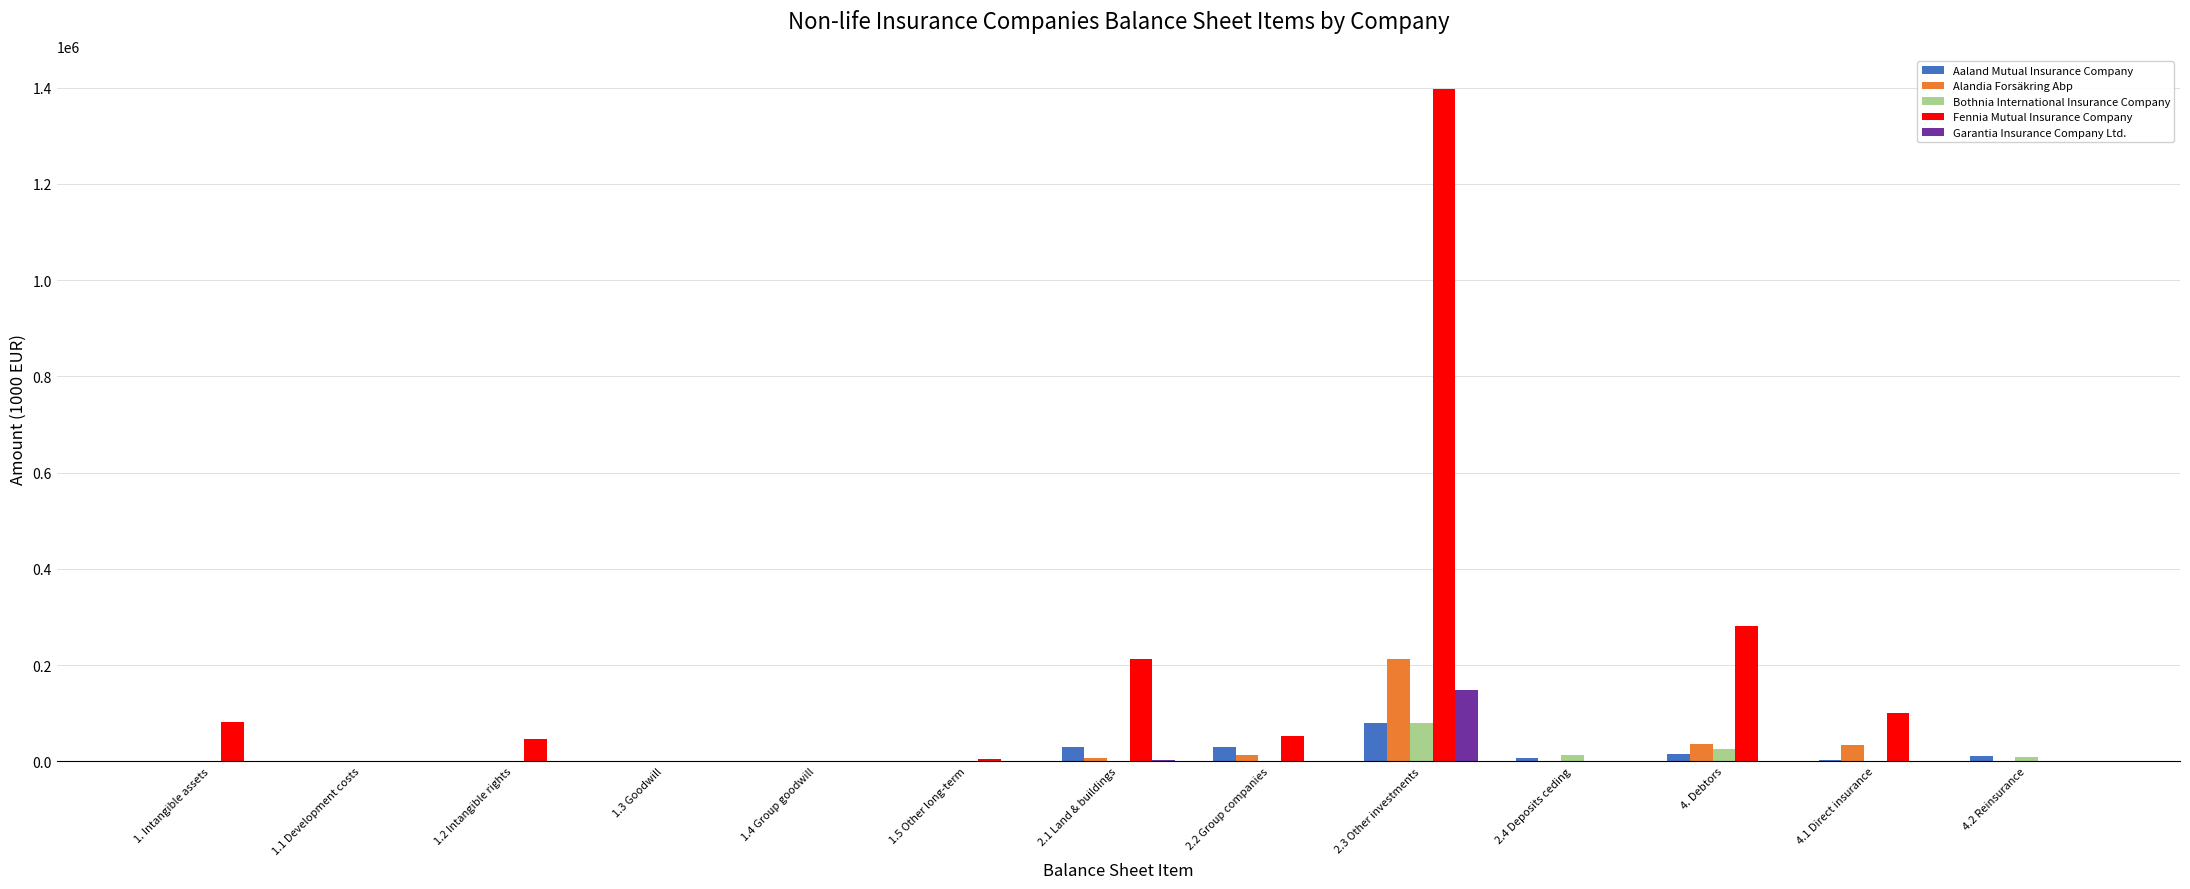

At which category is the sum across all series the highest?

2.3 Other investments